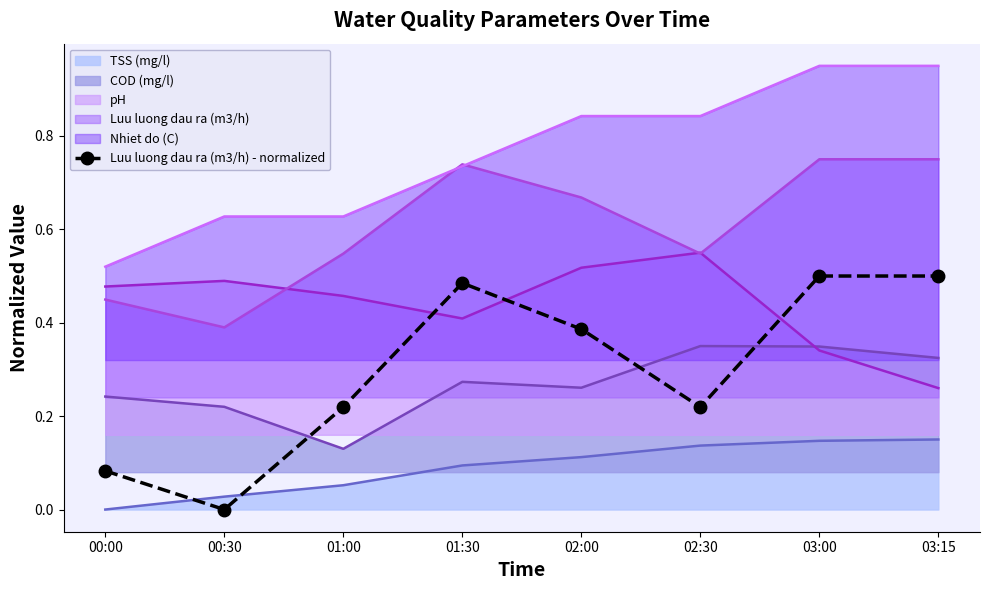

What is the sum of all values?

2.4